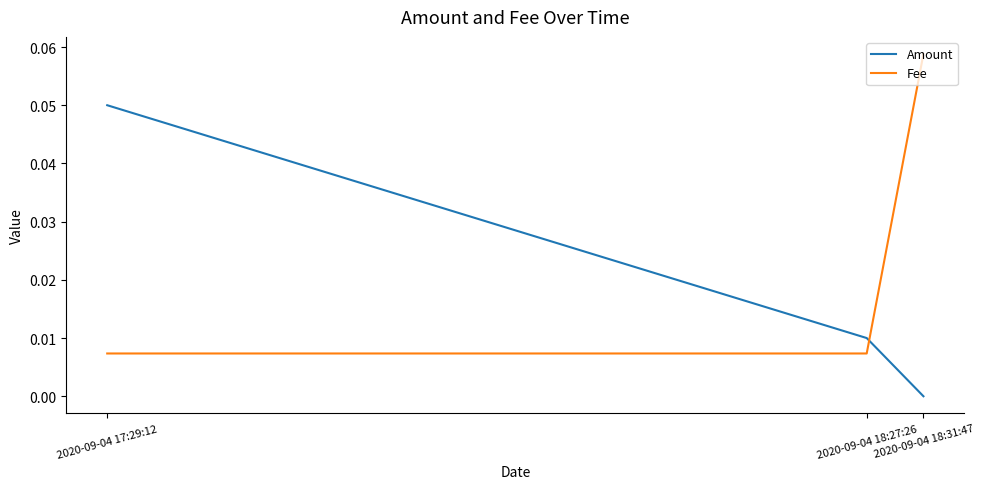

List the series in order of their overall mean, highest first.

Fee, Amount